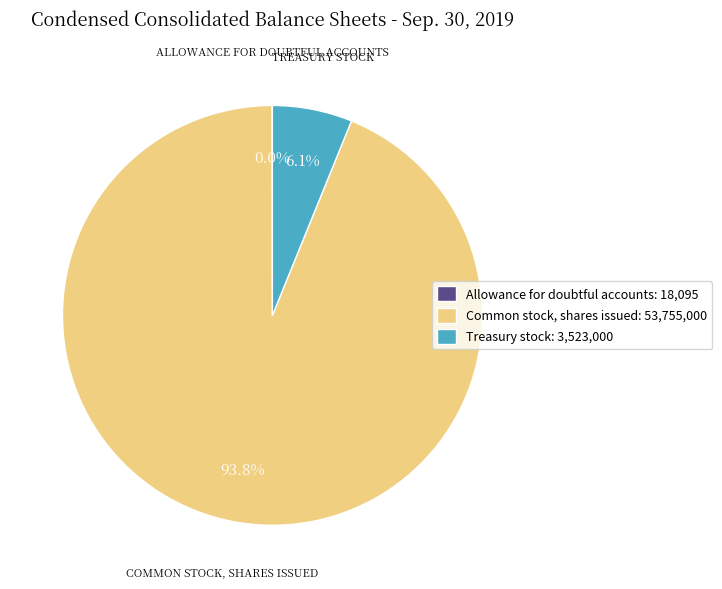

Does Common stock, shares issued: 53,755,000 account for over 50% of the chart?

Yes